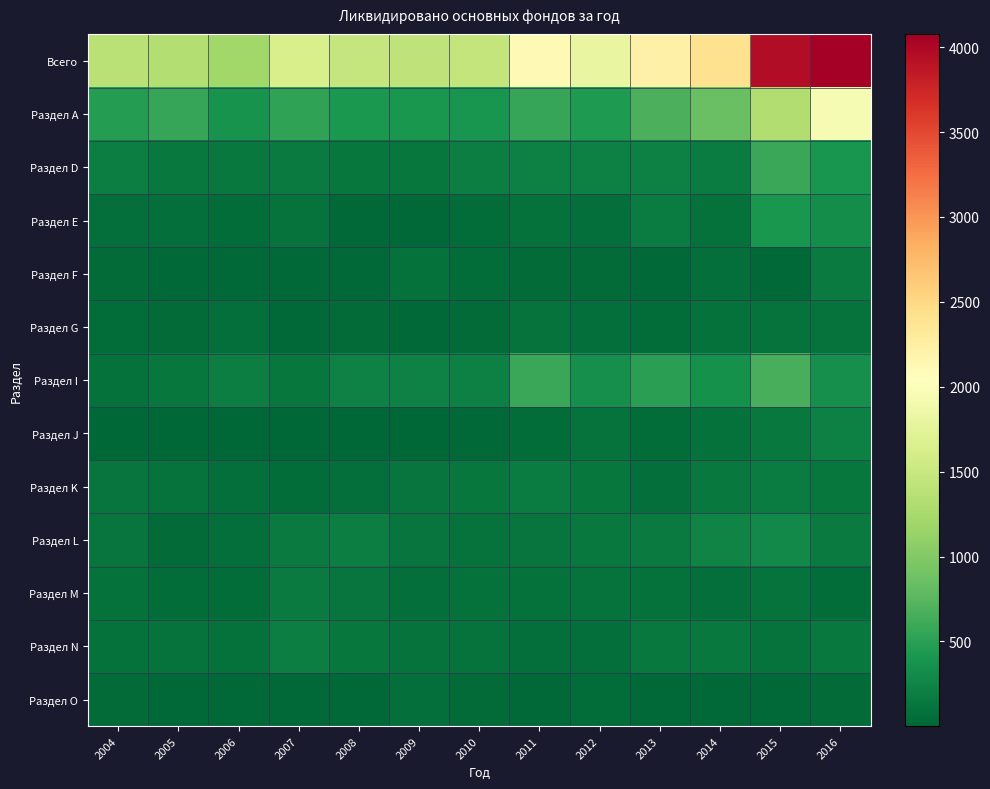

Which category has the lowest value across all series?

2005